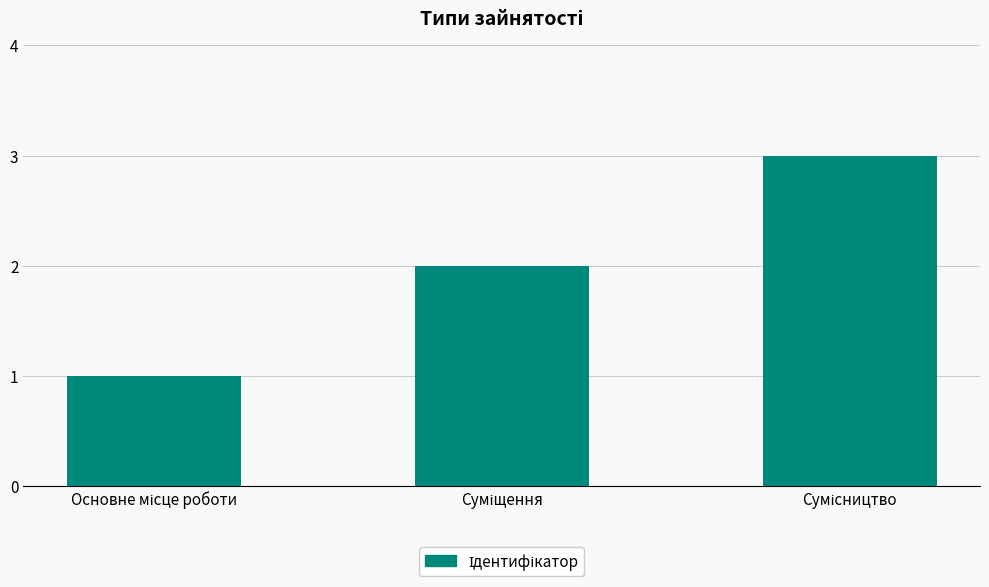

What is the sum of all values?

6